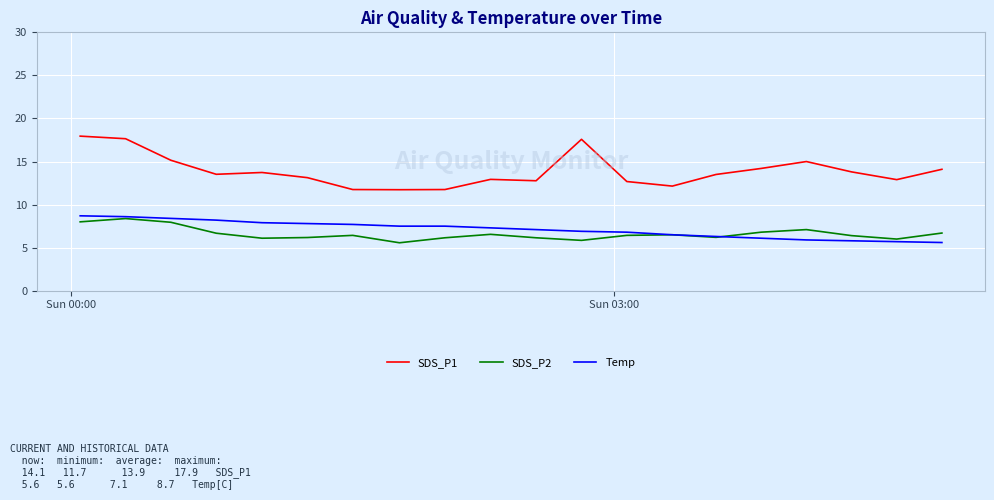

List the series in order of their peak value, highest first.

SDS_P1, Temp, SDS_P2